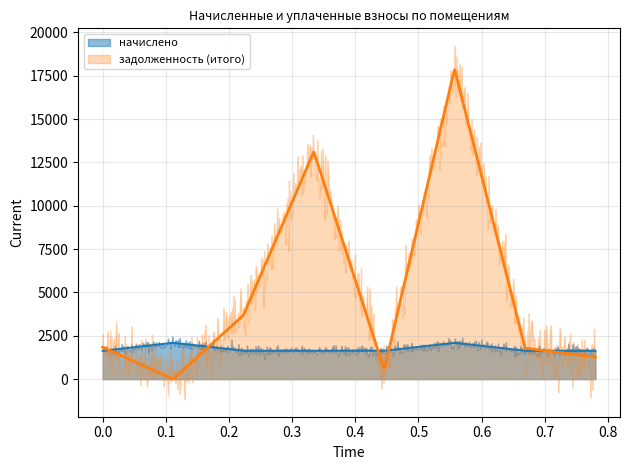

True or false: начислено has a value of 2092.3 at 2.

True